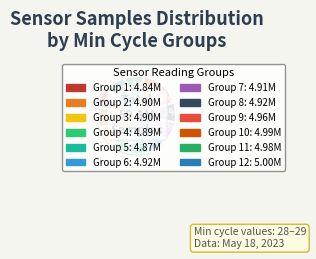

How many slices are in this pie chart?

12